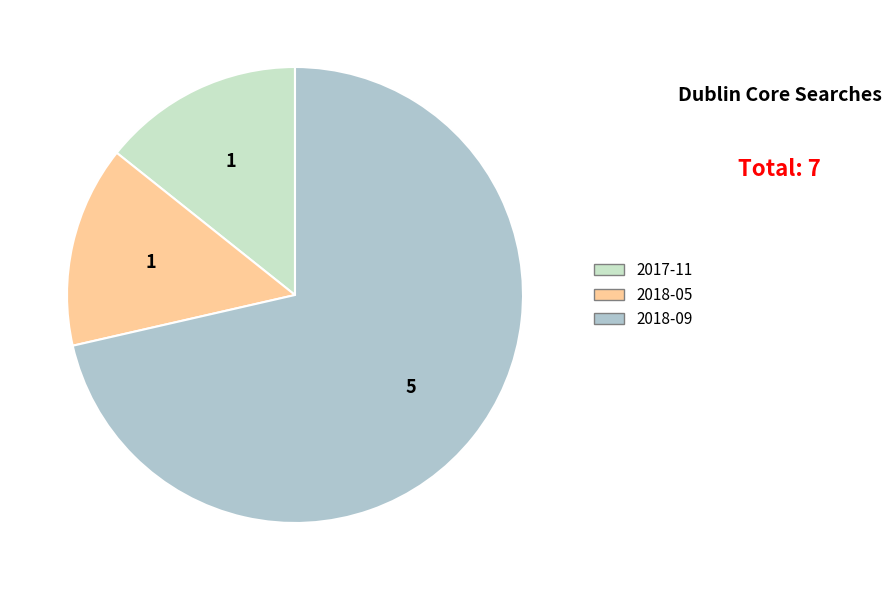

Between 2018-09 and 2017-11, which is larger?

2018-09